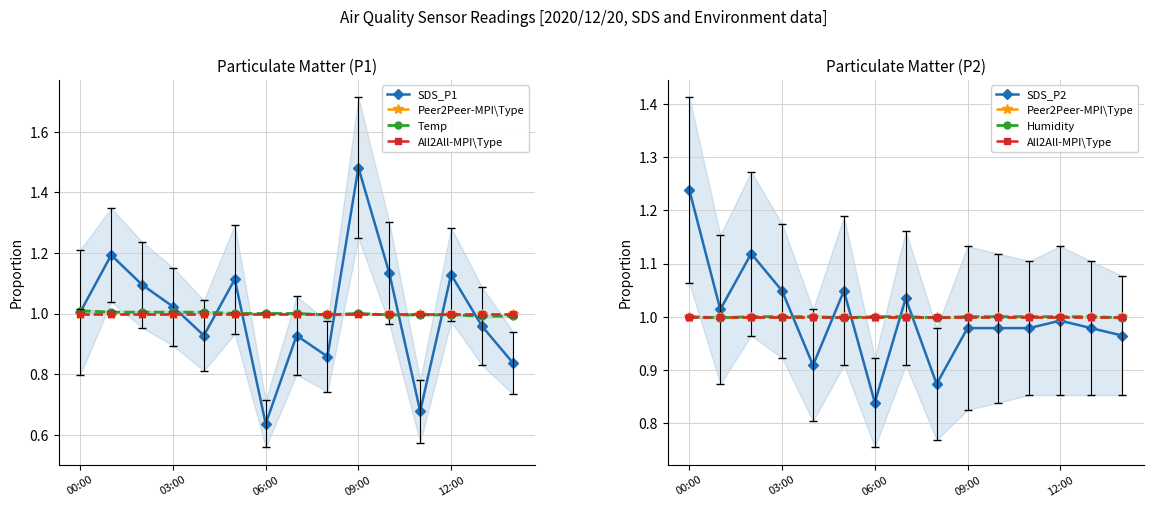

Between 06:00 and 14, which series saw the biggest shift?

SDS_P1